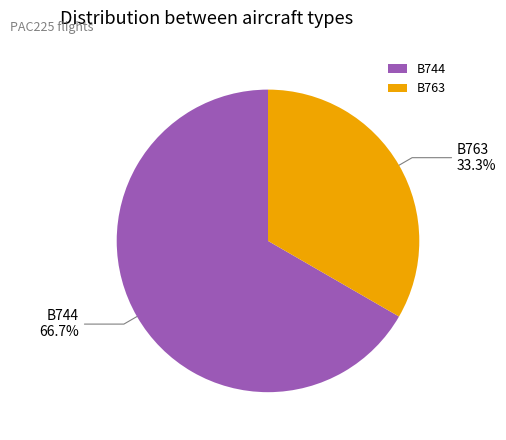

Rank the categories by value from lowest to highest.

B763, B744